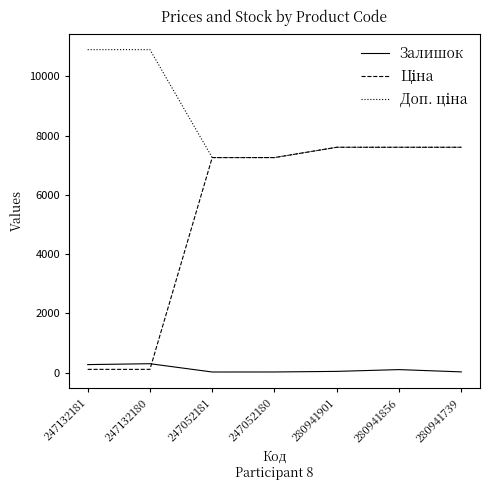

What is the maximum value shown in the chart?

10903.0